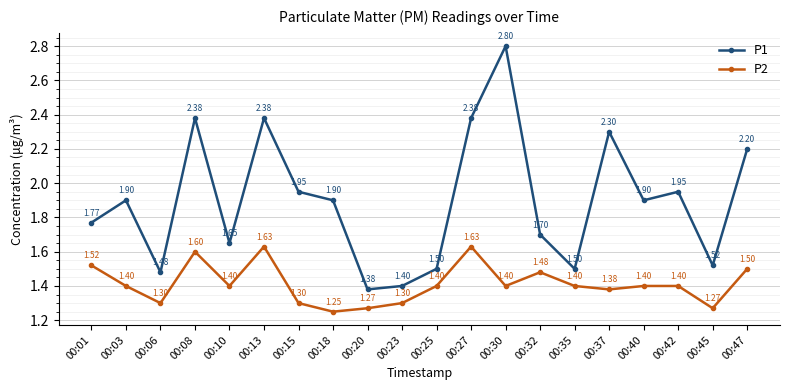

Which series changed the most between 00:13 and 00:32?

P1